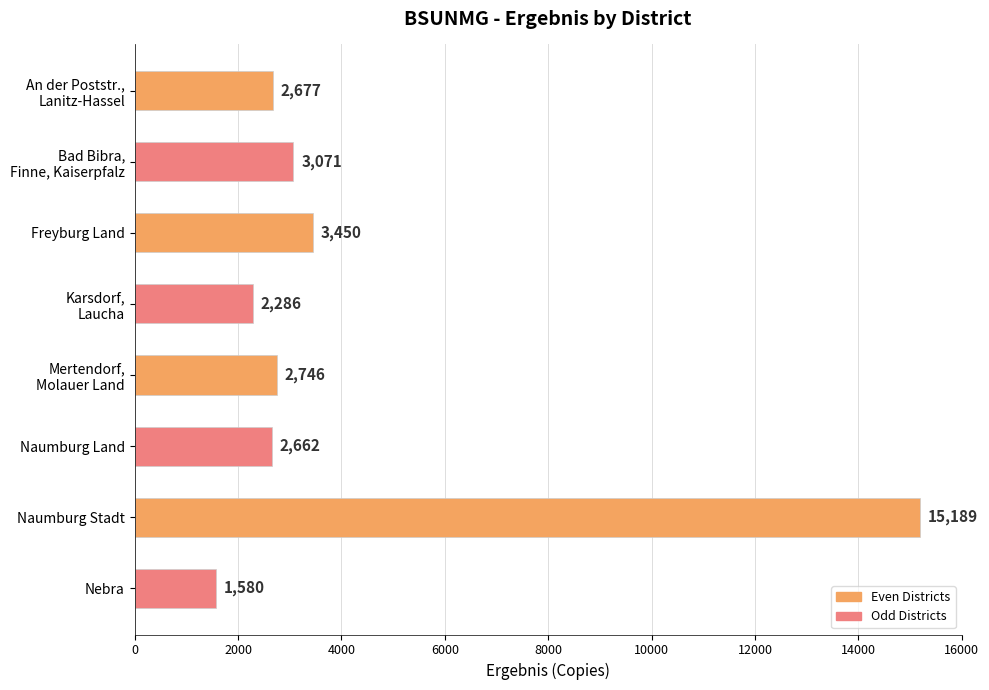

Reading top to bottom, extract all data points from this chart.

2677	3071	3450	2286	2746	2662	15189	1580